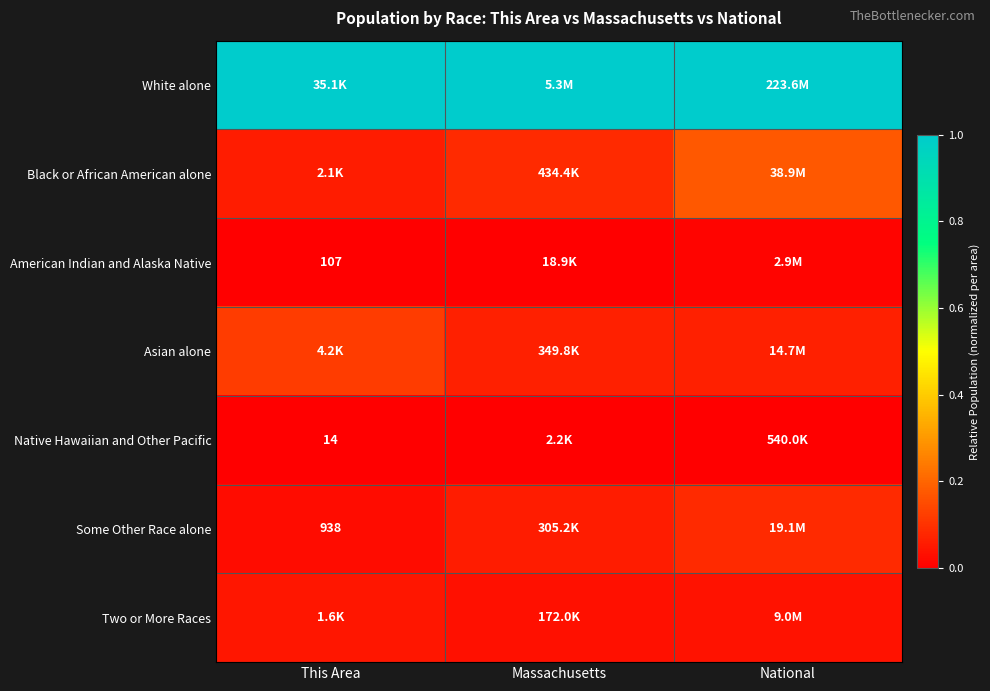

Is the value of Native Hawaiian and Other Pacific at This Area greater than the value of Some Other Race alone at This Area?

No